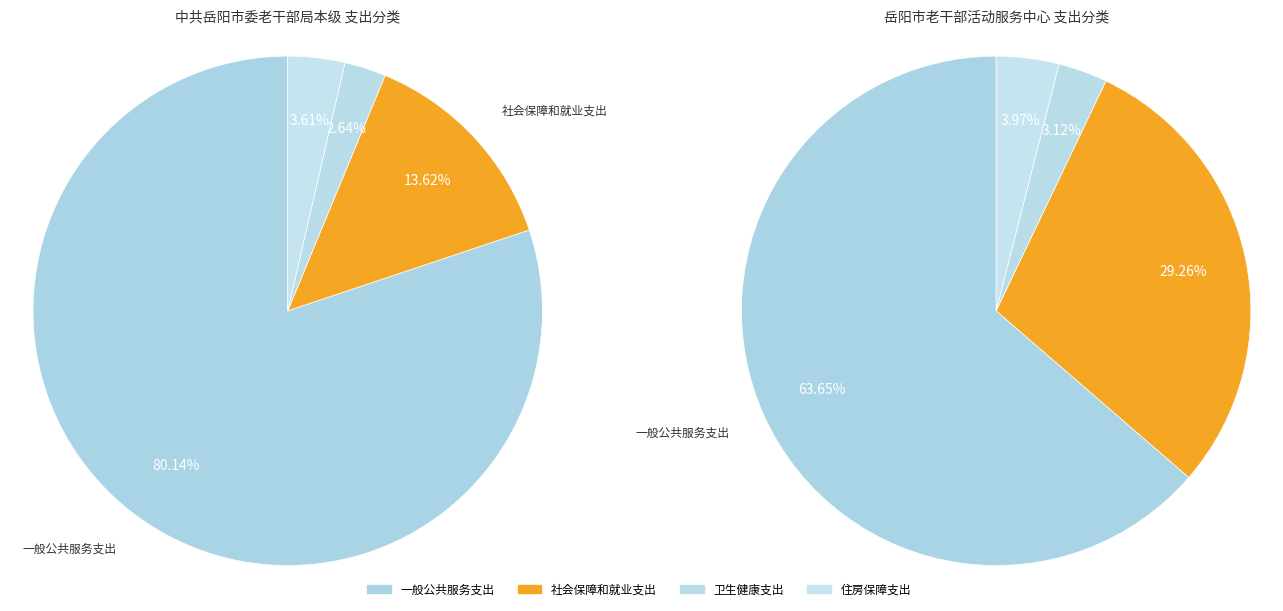

How many segments does this pie chart have?

4